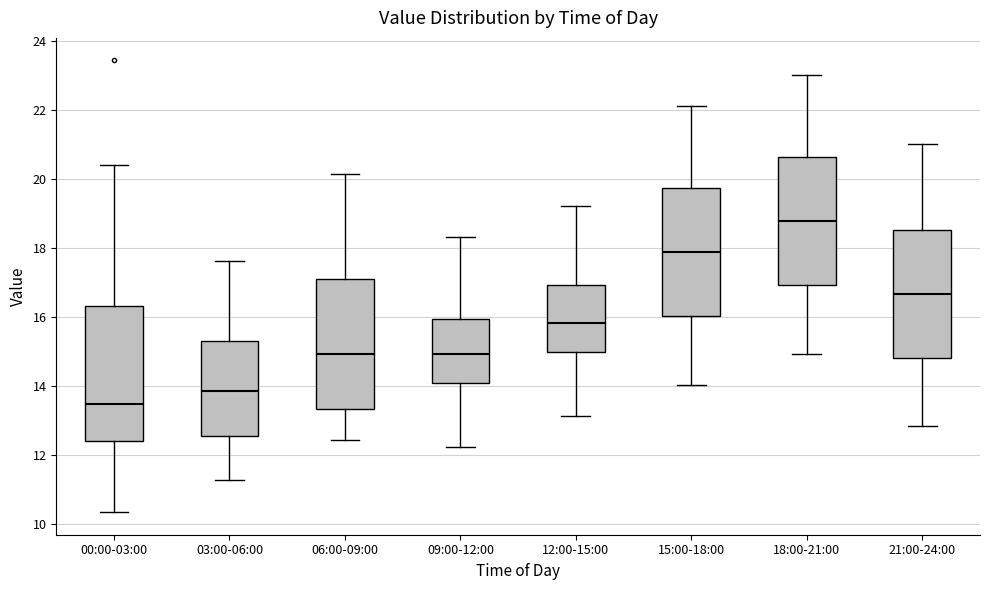

Where does the upper whisker of the box for 09:00-12:00 end on the y-axis? The values are not printed on the chart, so give them approximately, as read against the axis.

18.4